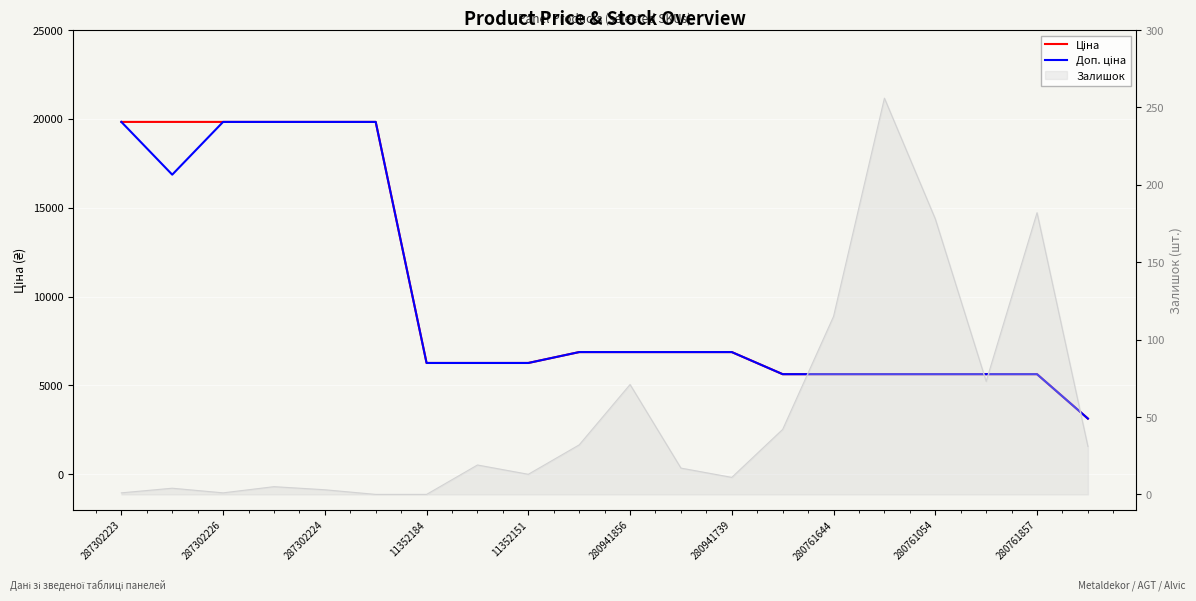

Reading right to left, what are all the values shown in this chart?

Ціна: 3136.8	5636.0	5636.0	5636.0	5636.0	5636.0	5636.0	6879.5	6879.5	6879.5	6879.5	6266.7	6266.7	6266.7	19831.1	19831.1	19831.1	19831.1	19831.1	19831.1
Доп. ціна: 3137.0	5636.0	5636.0	5636.0	5636.0	5636.0	5636.0	6879.5	6879.5	6879.5	6879.5	6266.7	6266.7	6266.7	19831.1	19831.1	19831.1	19831.1	16863.2	19831.1